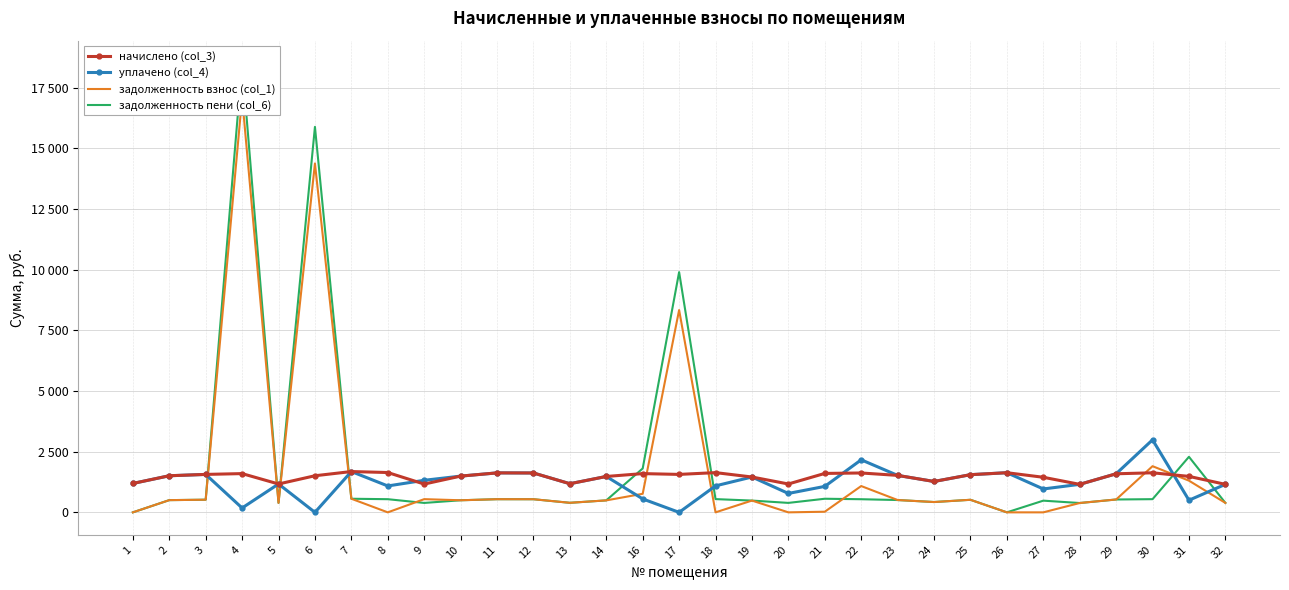

True or false: задолженность взнос (col_1) and начислено (col_3) cross at least once.

True